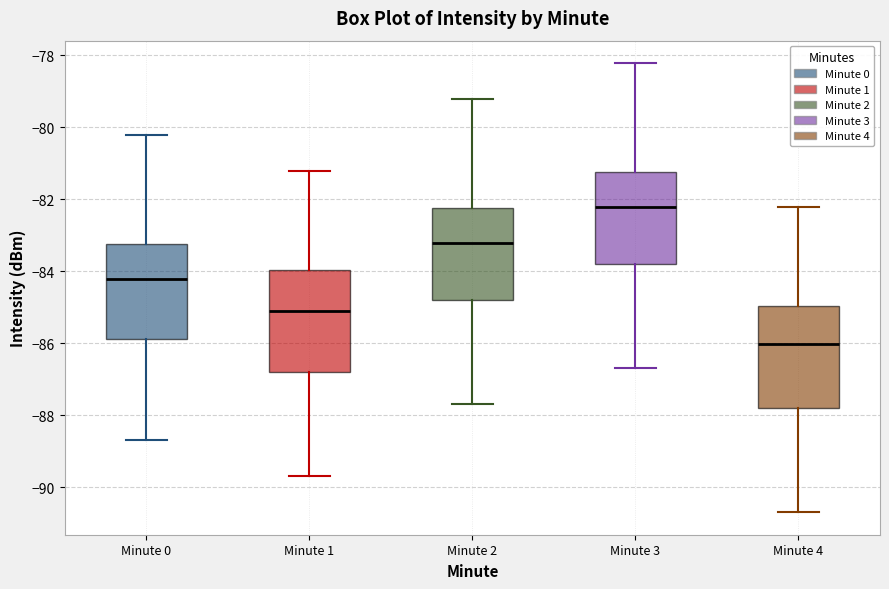

Which box's median line is the highest?

Minute 3